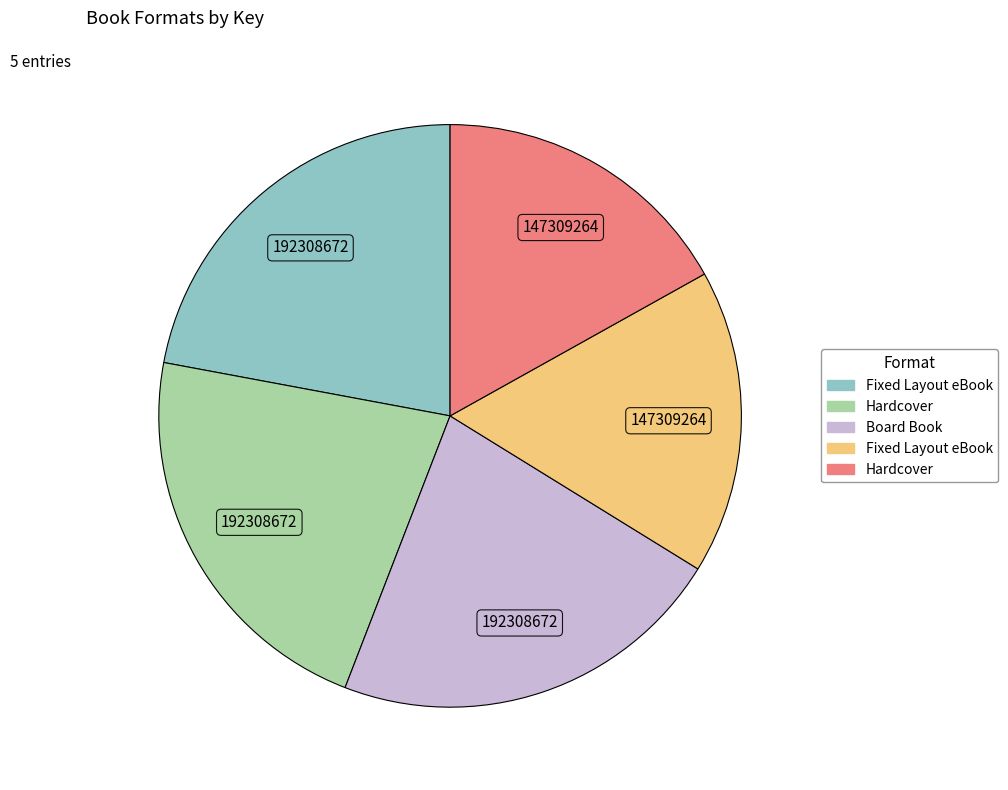

Is there a majority slice in this chart?

No